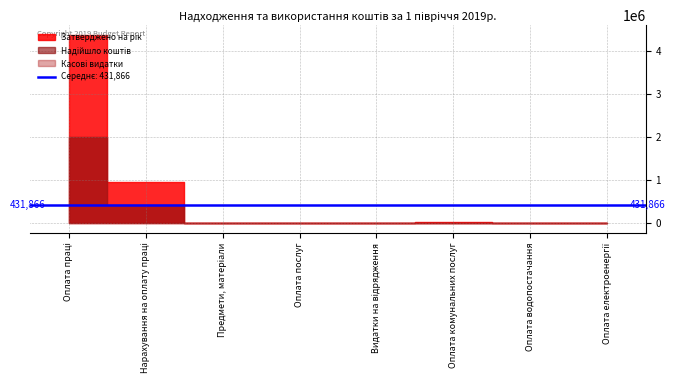

True or false: Затверджено на рік and Надійшло коштів intersect in this chart.

False